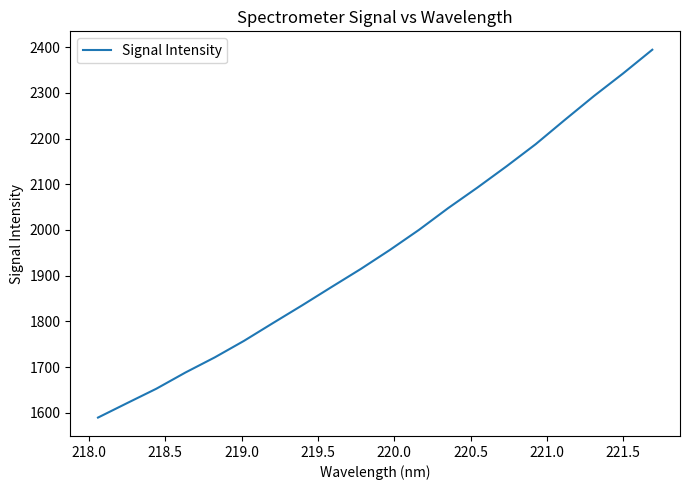

What is the minimum value shown in the chart?

1589.4